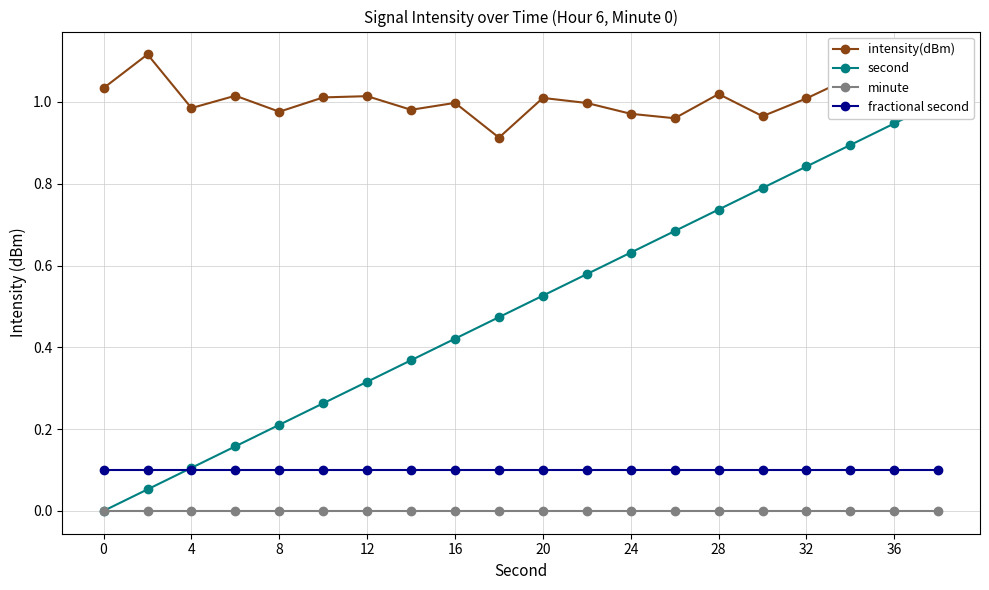

The fractional second series shows 0.1 at 28. True or false?

True